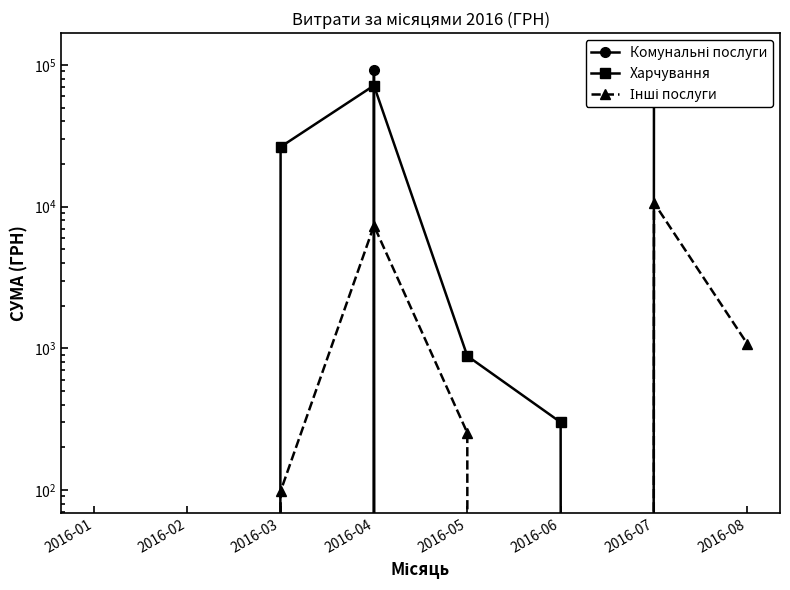

Reading left to right, what are all the values shown in this chart?

Комунальні послуги: 0.0	0.0	0.0	91998.9	0.0	0.0	117568.8	91998.9
Харчування: 0.0	0.0	26381.6	71557.2	881.4	300.0	0.0	0.0
Інші послуги: 0.0	0.0	97.8	7329.6	252.8	0.0	10628.1	1073.0